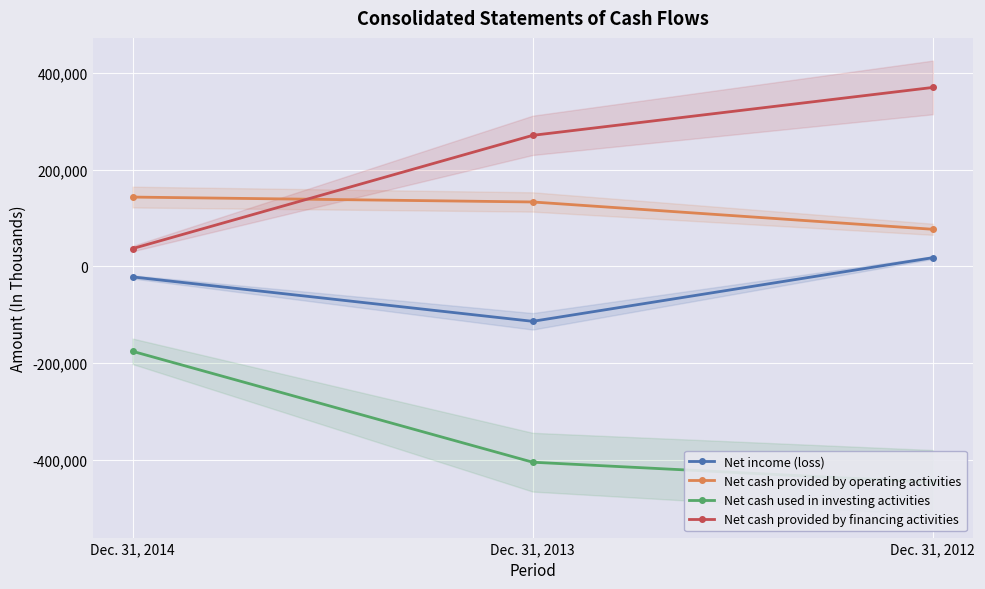

What value does the Net cash used in investing activities series have at Dec. 31, 2013, to the nearest 50?

-405500